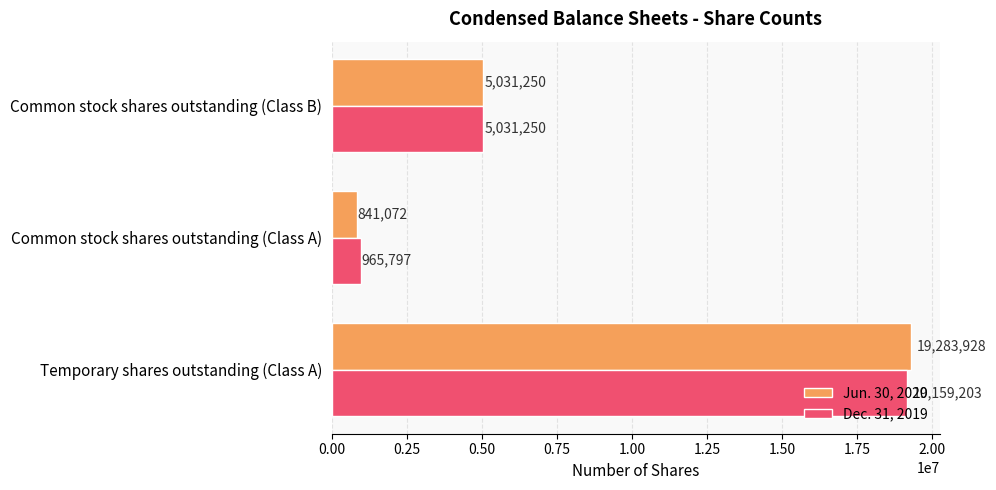

True or false: Dec. 31, 2019 has a value of 6135855 at Temporary shares outstanding (Class A).

False